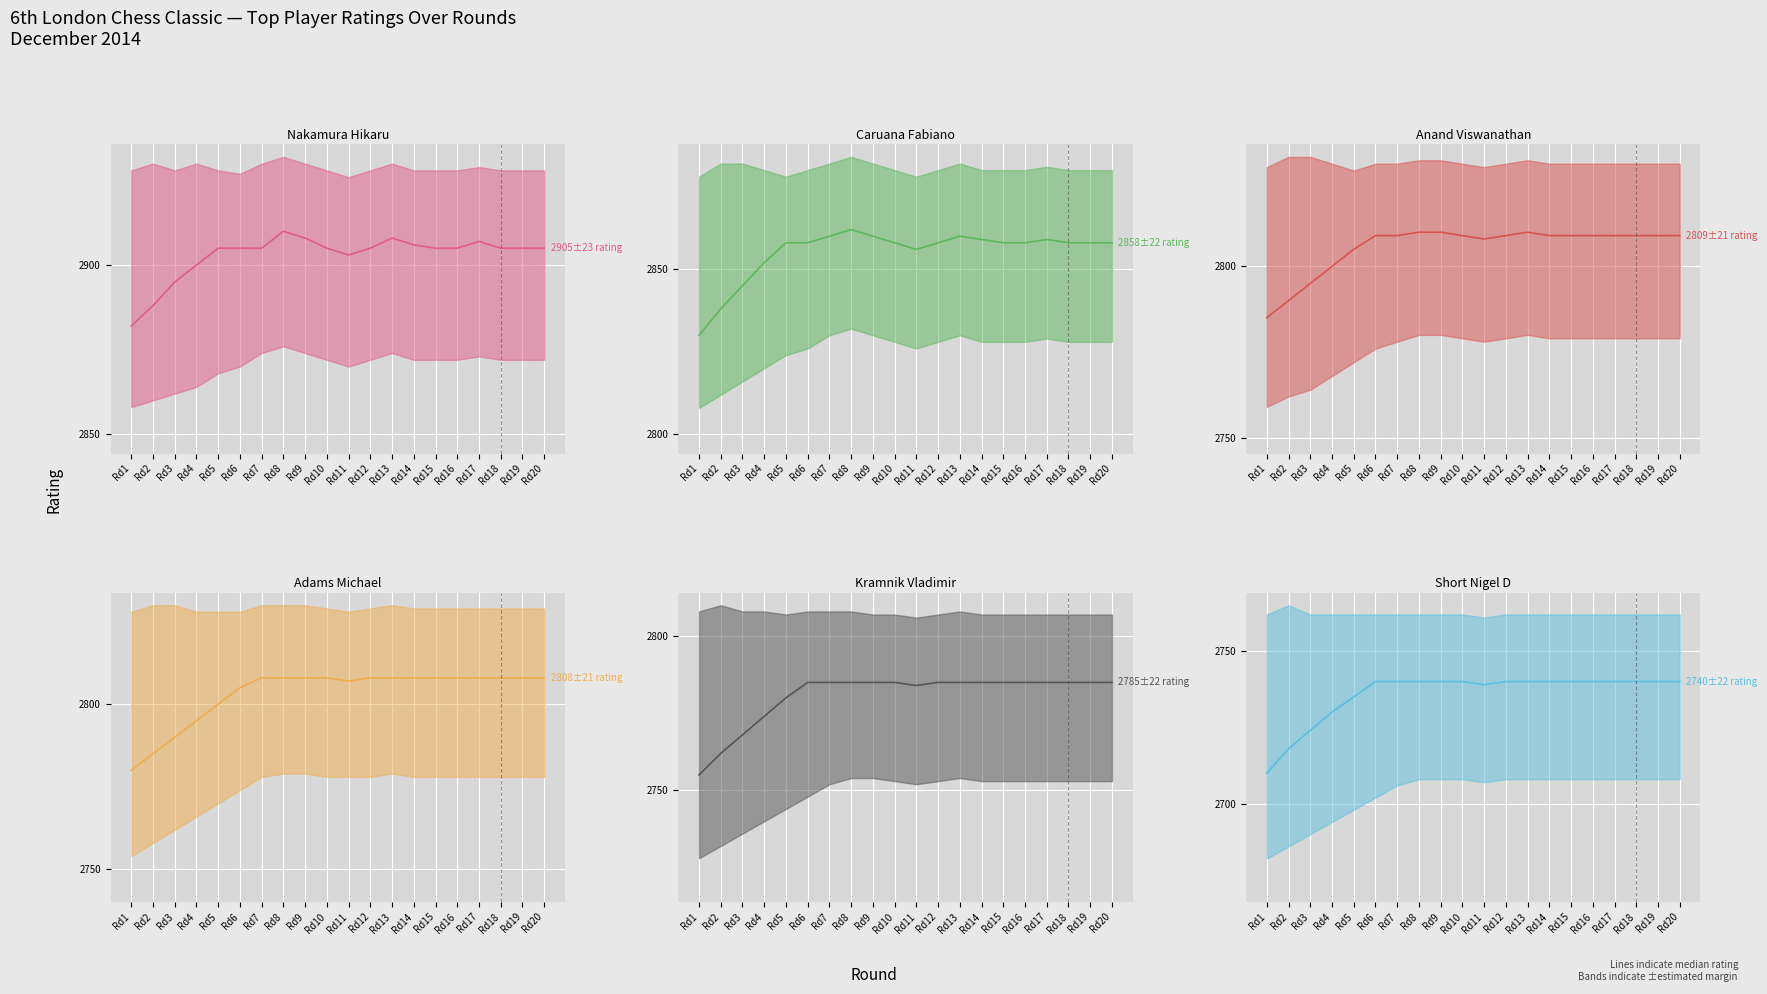

Between Rd14 and Rd17, which is larger?

Rd17